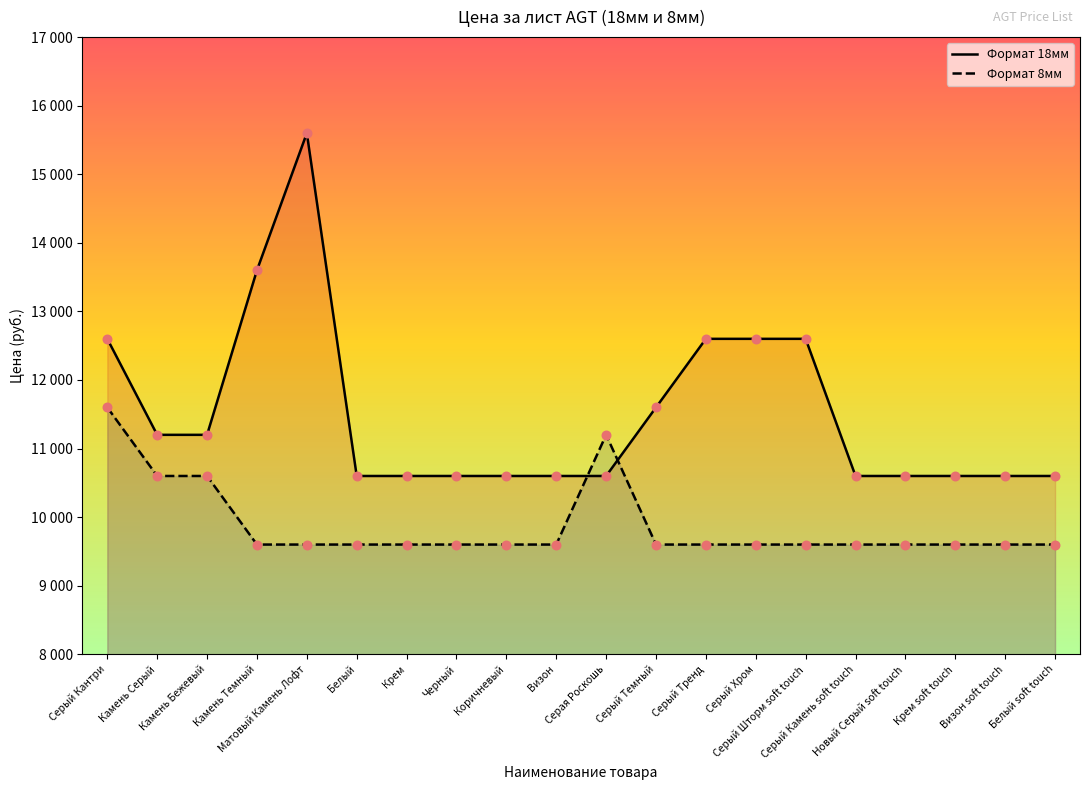

Which series has the largest total across all categories?

Формат 18мм